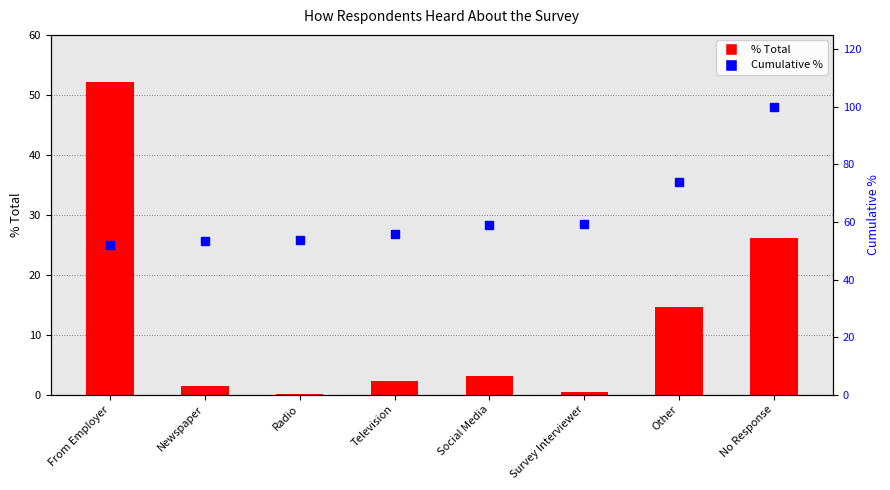

List the labels in order of % Total value, largest first.

From Employer, No Response, Other, Social Media, Television, Newspaper, Survey Interviewer, Radio